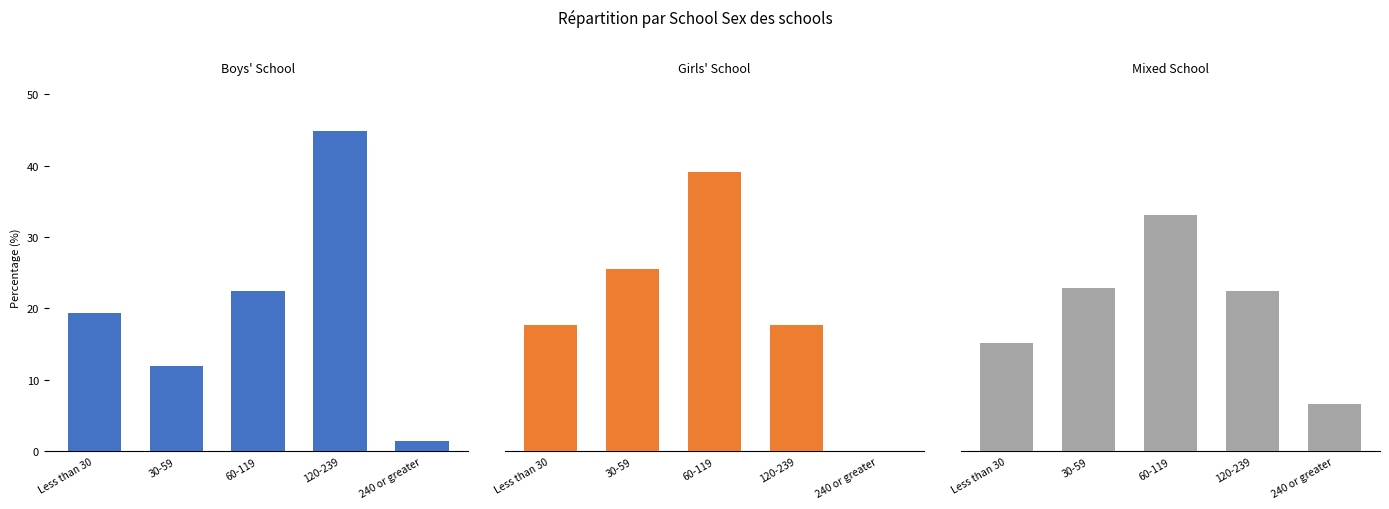

What position from the right is 120-239?

2